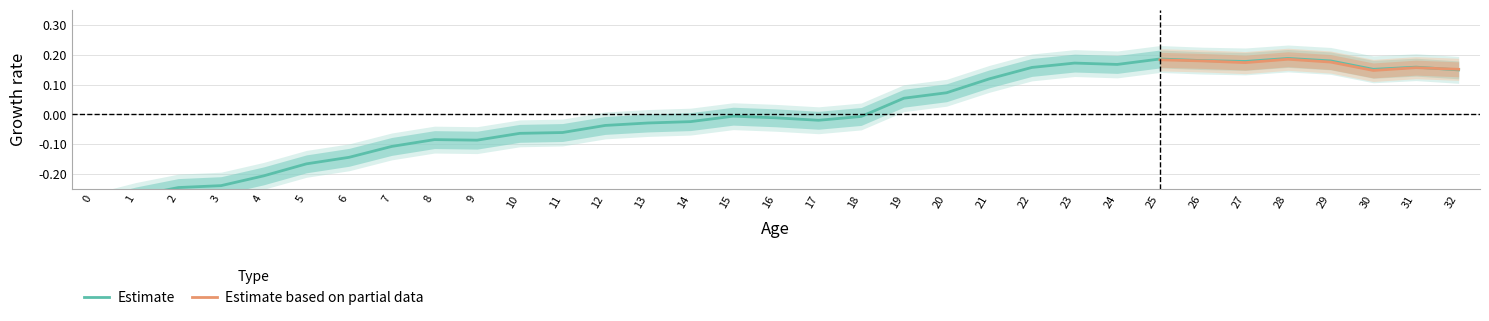

What is the sum of the values at 19 and 20?

0.1